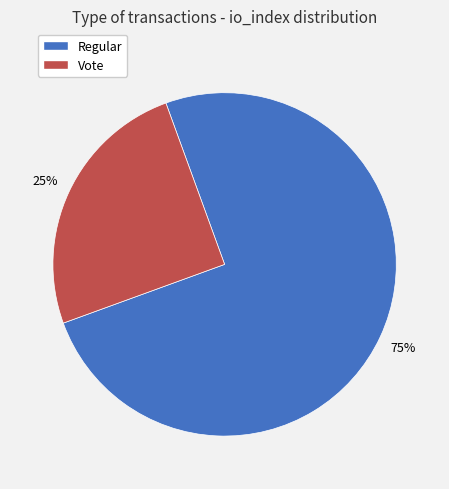

How many segments does this pie chart have?

2